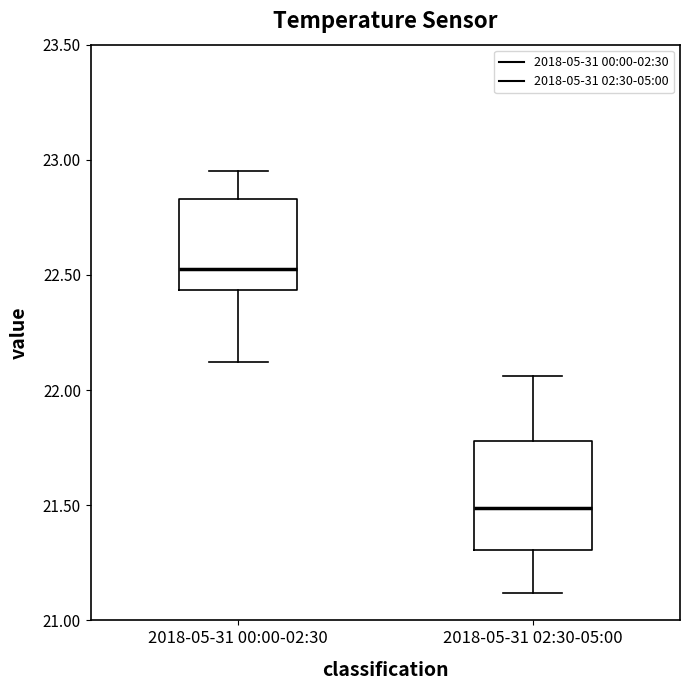

Reading left to right, transcribe this box plot: for each box, give where its median line is, the range the box spans, and where its two whiskers end, as read against the y-axis. The values are not printed on the chart, so give them approximately, as read against the axis.

2018-05-31 00:00-02:30: median 22.55, box 22.45 to 22.85, whiskers 22.10 to 22.95
2018-05-31 02:30-05:00: median 21.50, box 21.30 to 21.80, whiskers 21.10 to 22.05